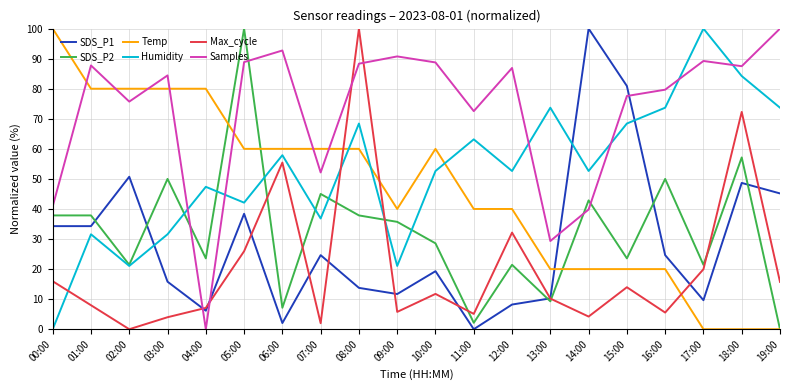

What is the sum of all SDS_P1 values?

578.6